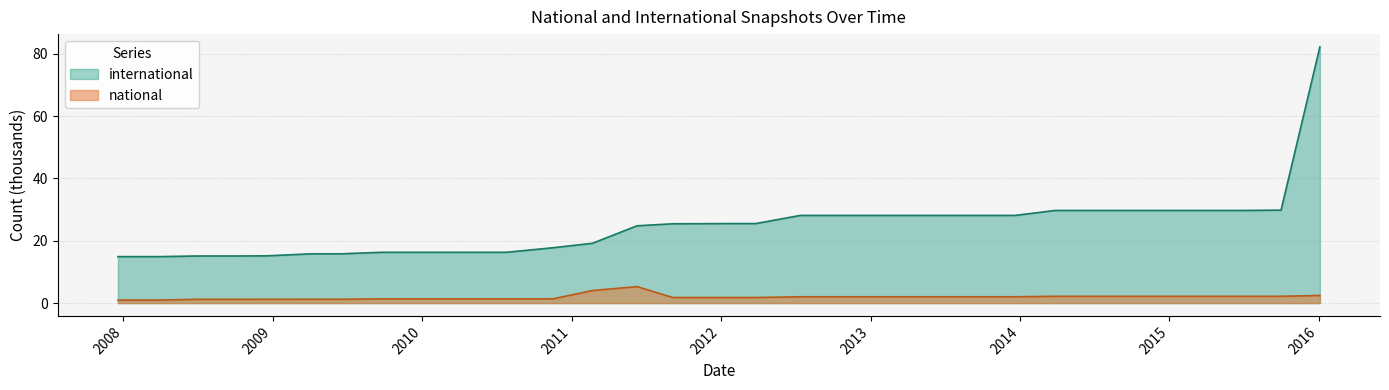

What is the maximum value for national?

5.3